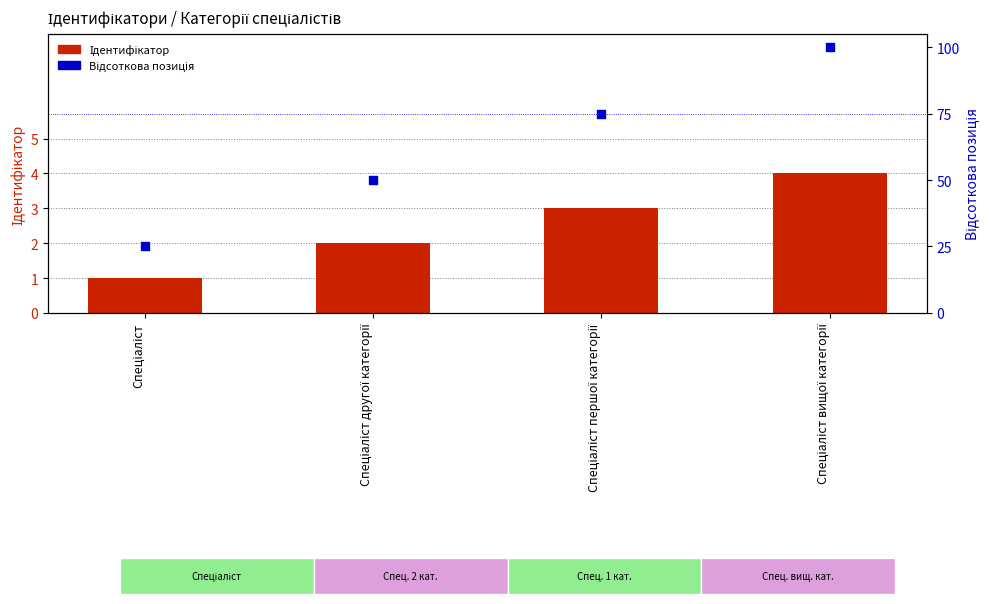

What is the total value across all series at Спеціаліст першої категорії?

78